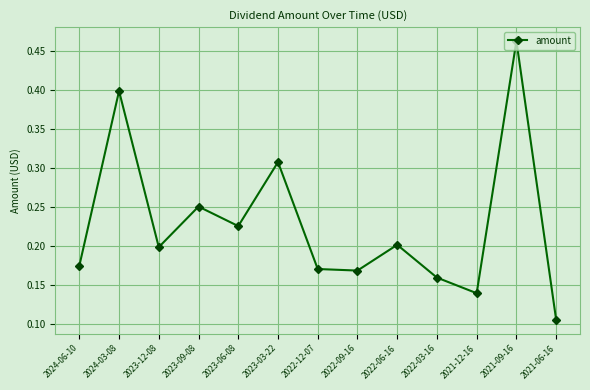

The chart shows a value of 0.2 at 2023-03-22. True or false?

False